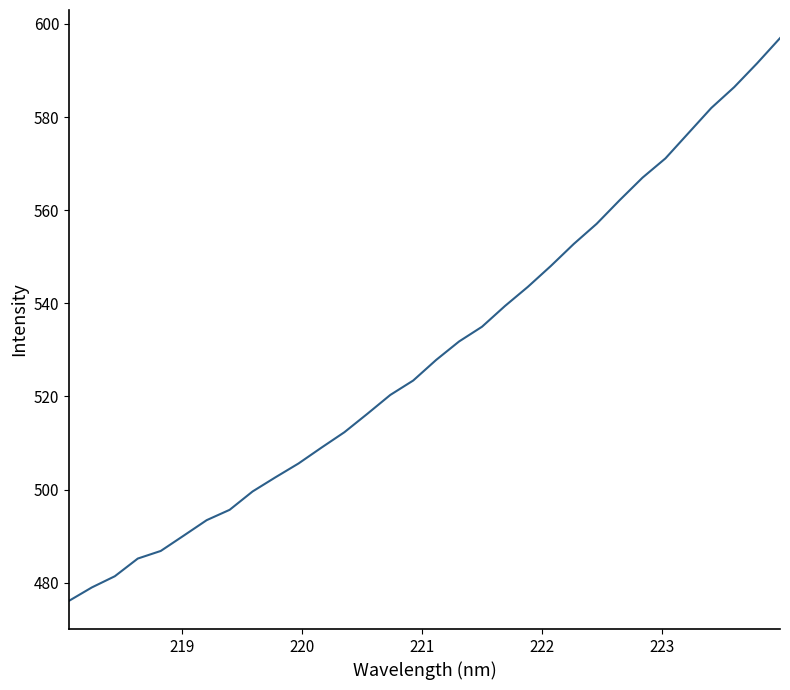

Is this an area chart (filled region under the line)?

No